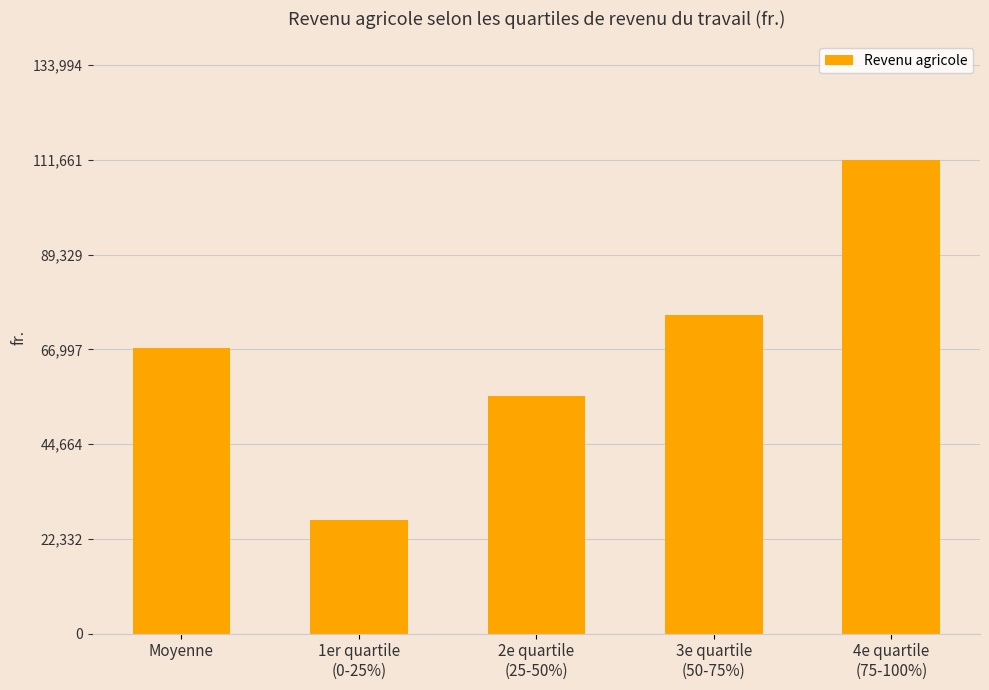

What is the difference between the maximum and second lowest values?

55539